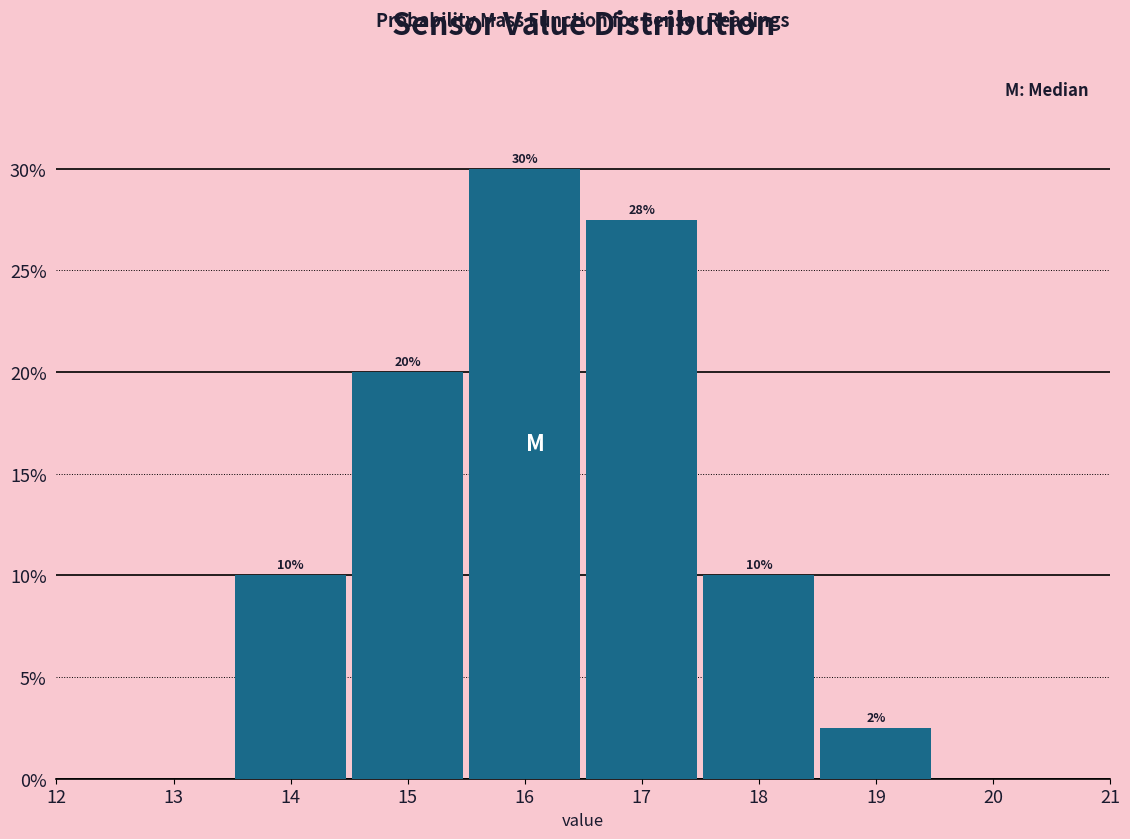

Which range on the x-axis has the tallest bar?

15.5 to 16.5